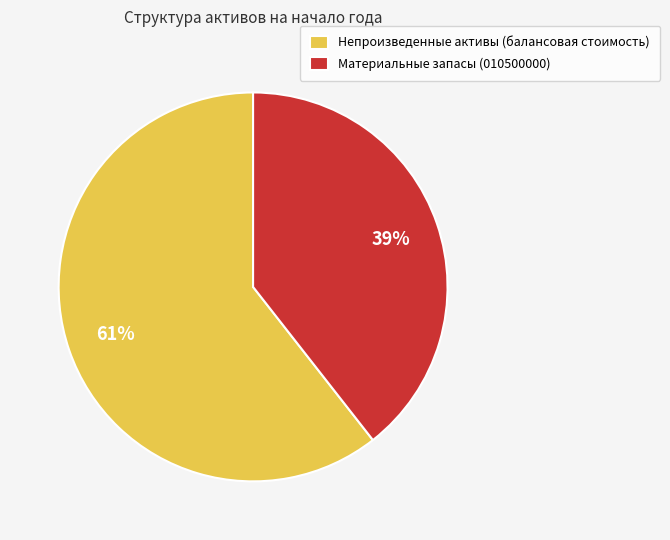

True or false: Непроизведенные активы (балансовая стоимость) accounts for 46% of the total.

False